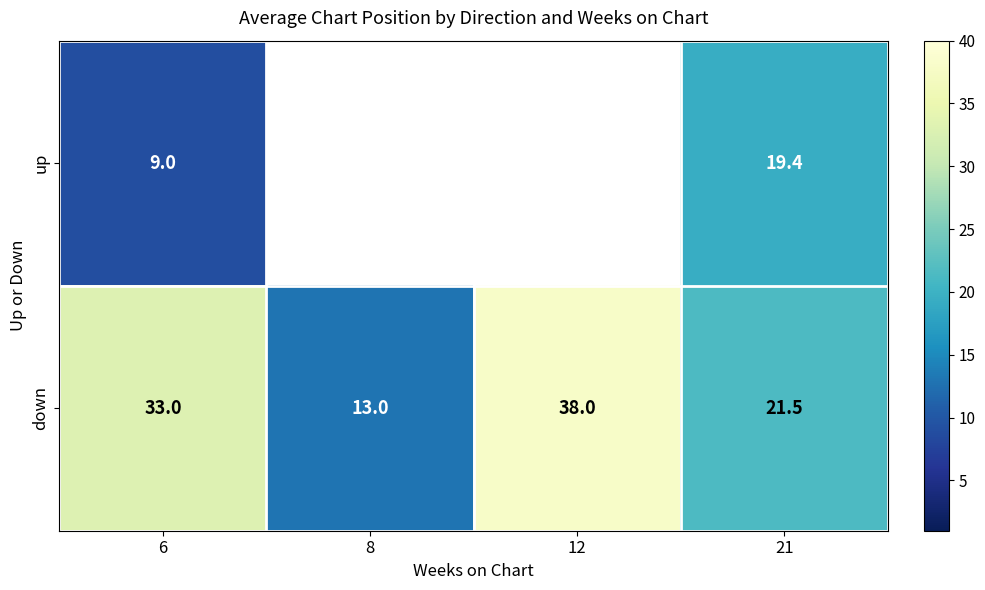

What value does the down series have at 21?

21.5